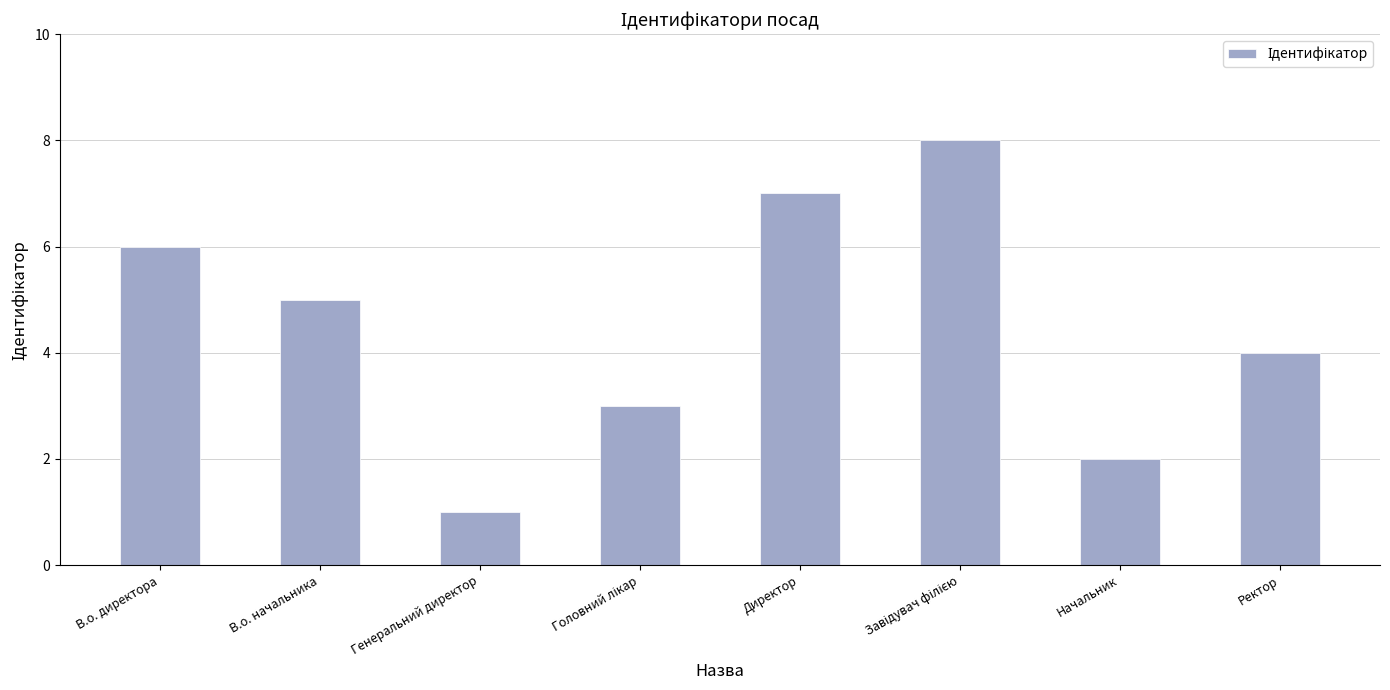

How many distinct data groups are displayed?

1